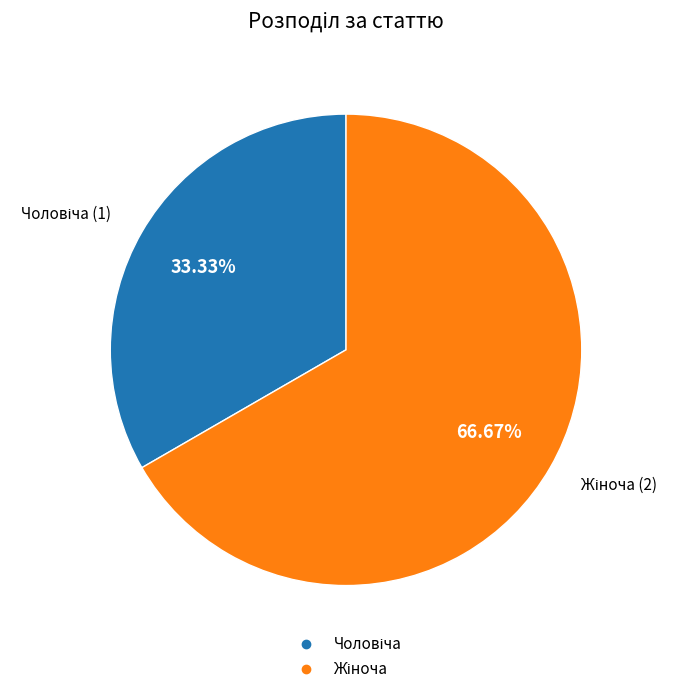

Is there a majority slice in this chart?

Yes